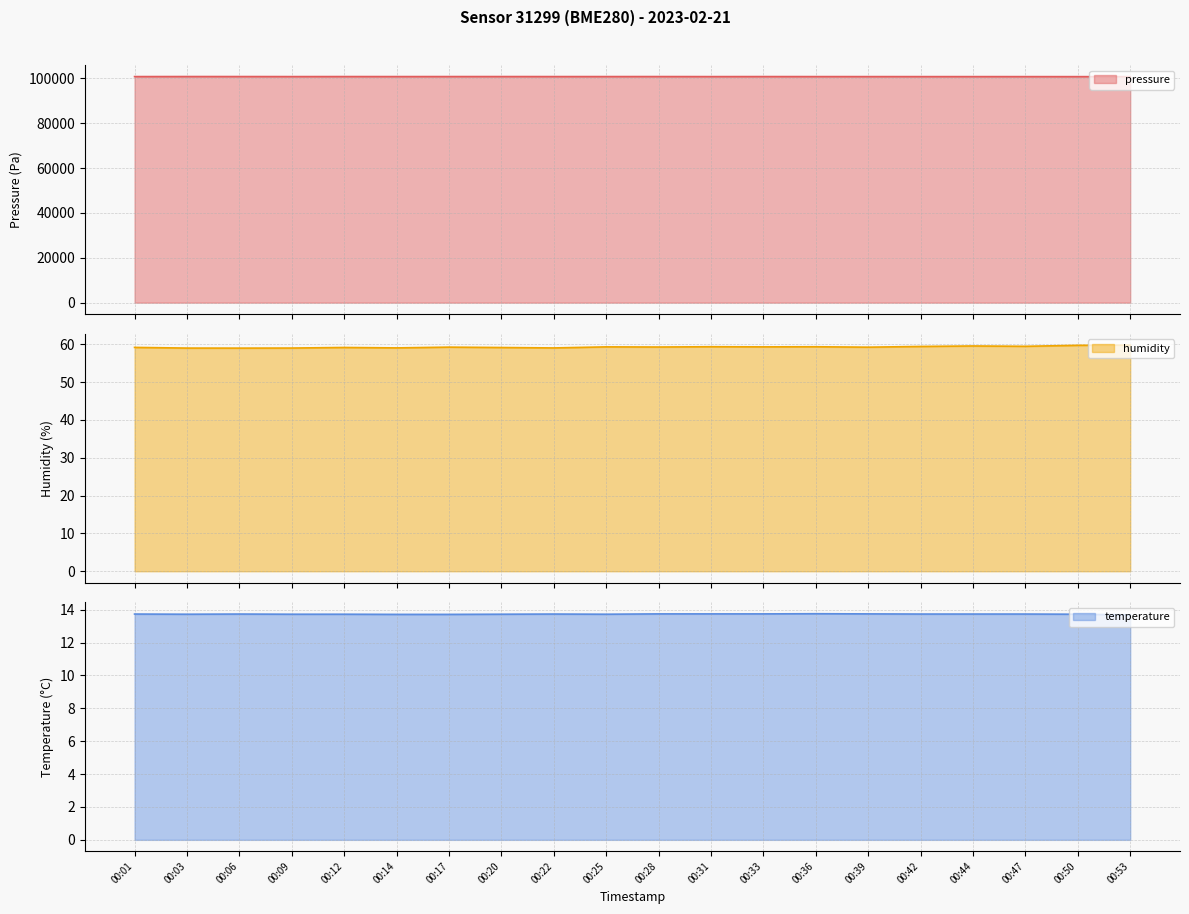

What is the total value across all series at 00:09?

100884.7